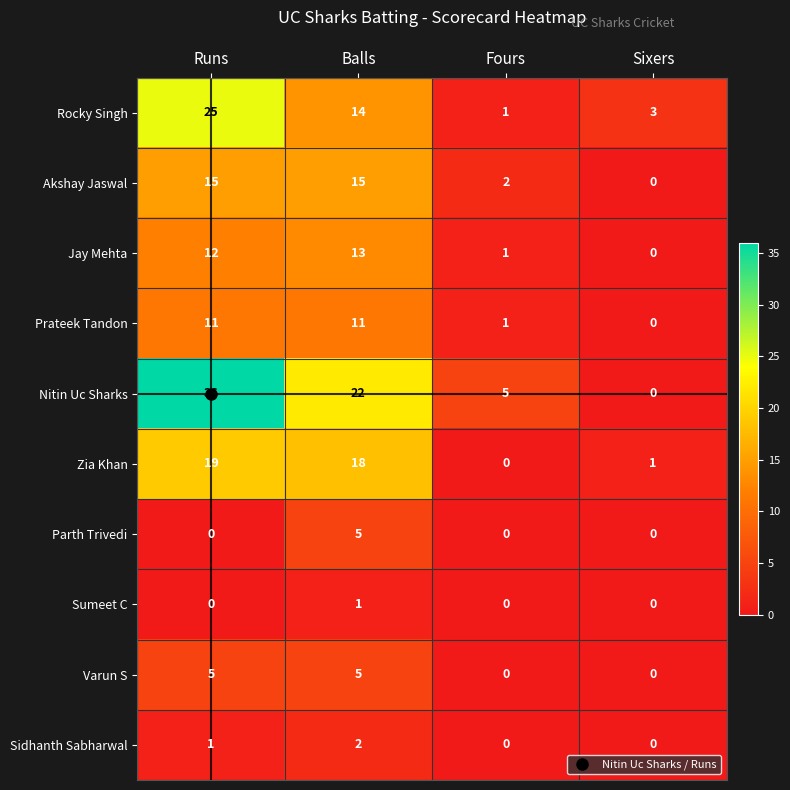

At which label does Jay Mehta reach its minimum?

Sixers